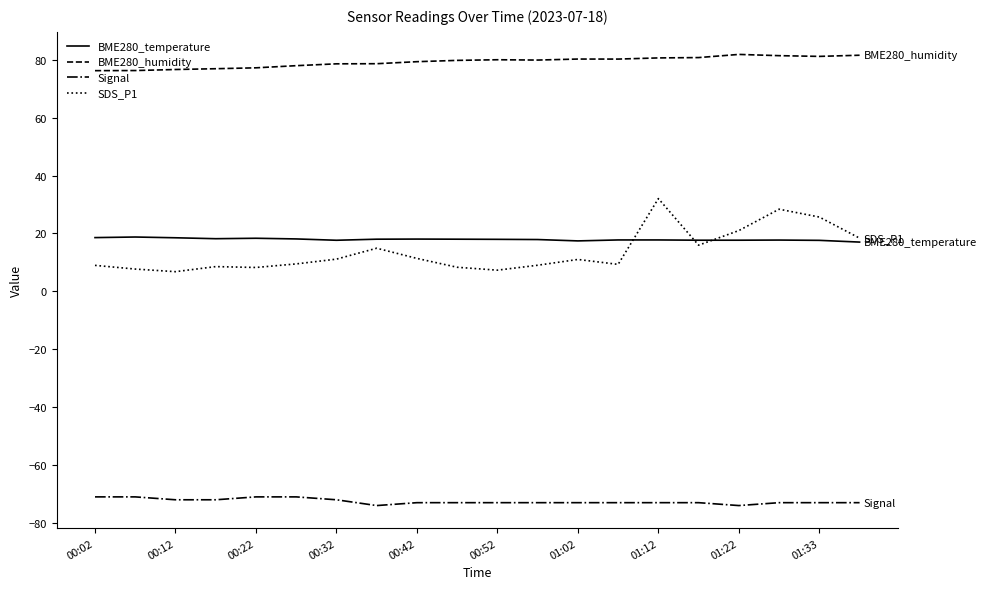

How many lines are shown in the chart?

4